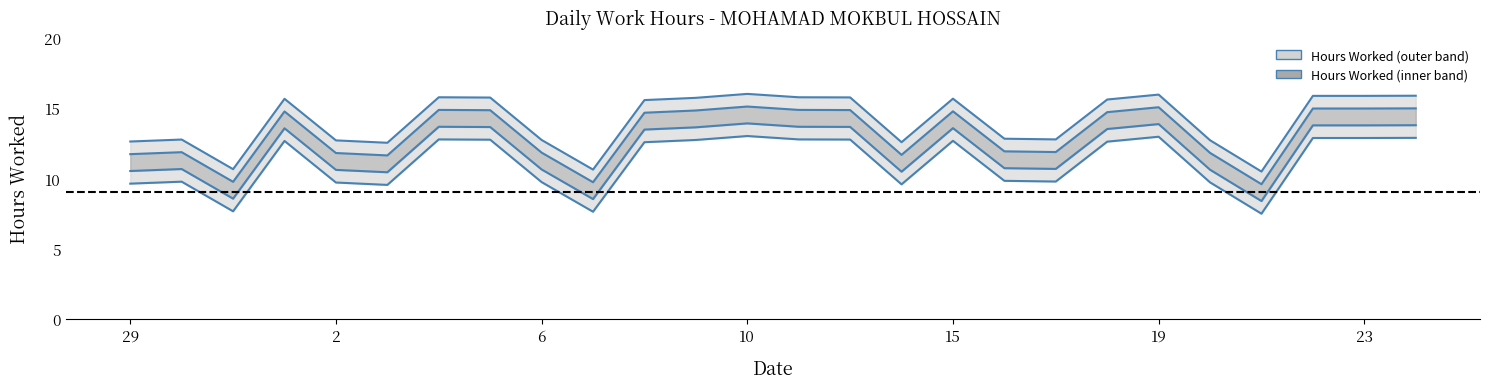

How many values in the Upper bound series are below 15?

12